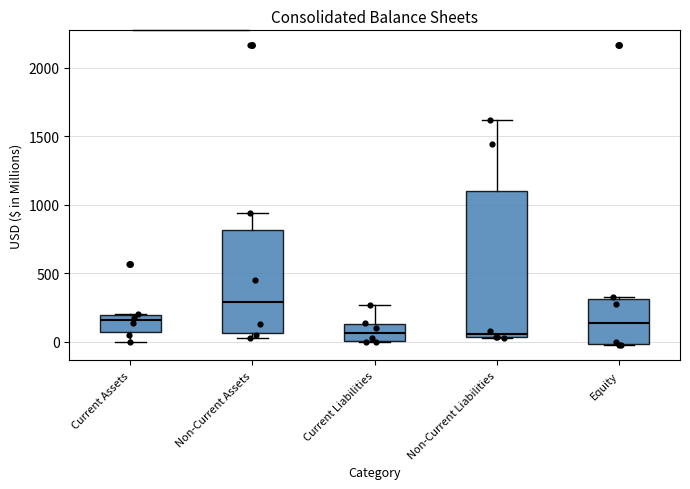

Comparing the boxes themselves (not the whiskers), which one is the tallest?

Non-Current Liabilities